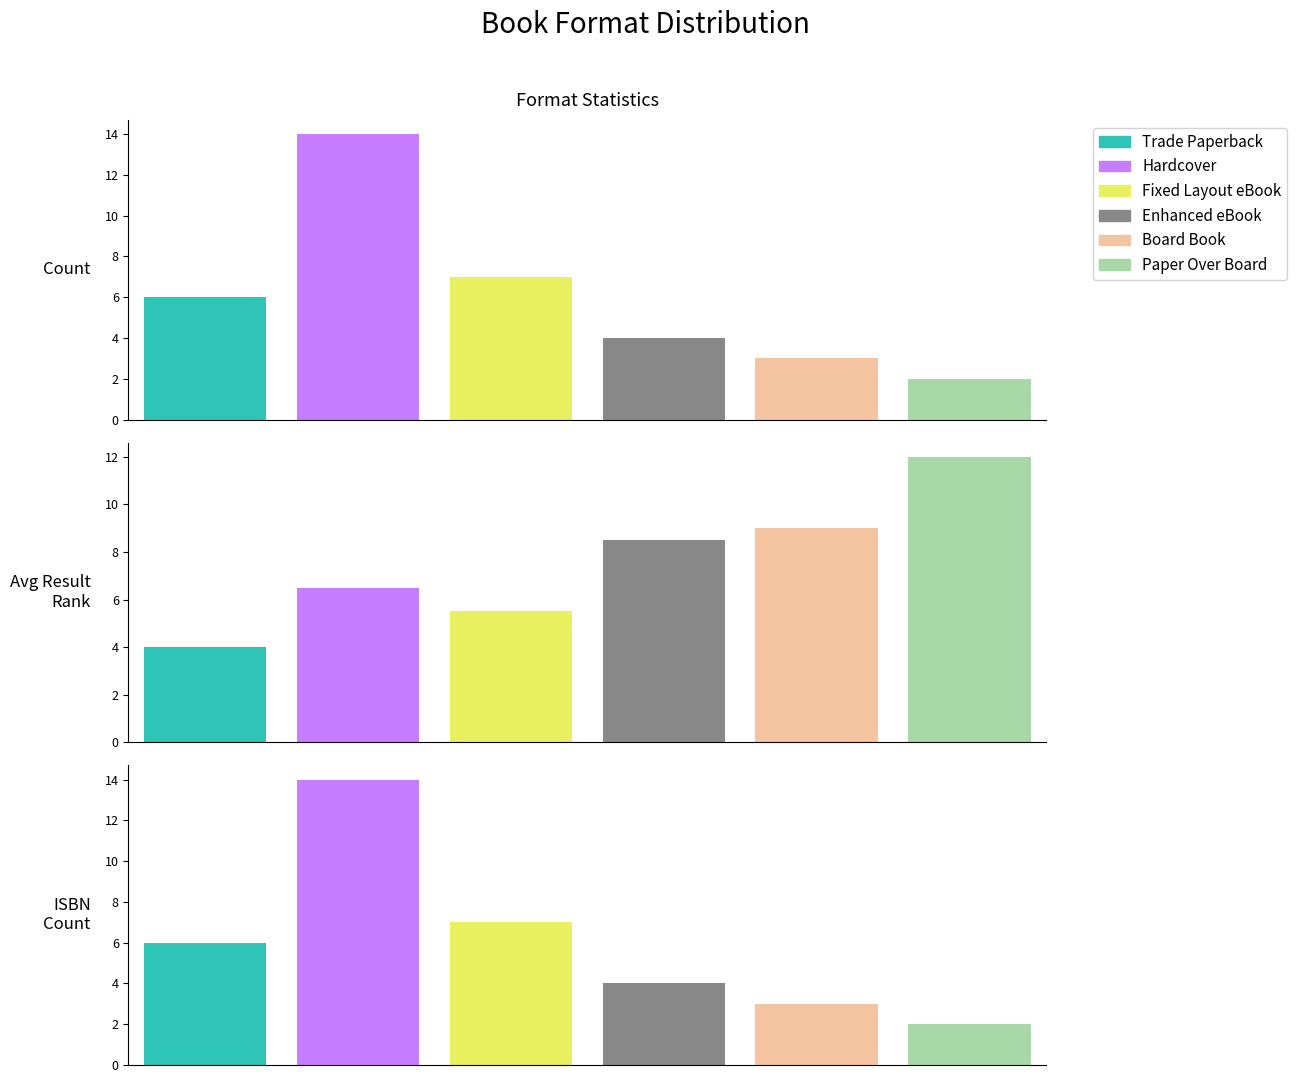

What is the maximum value shown in the chart?

14